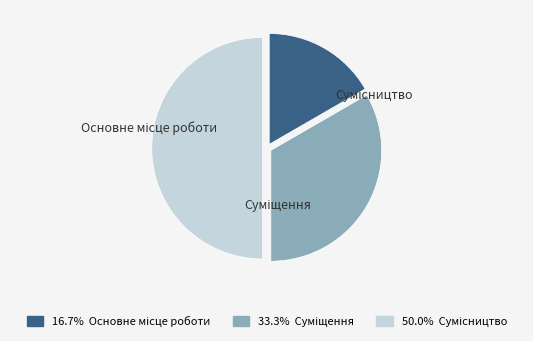

Count the number of slices in the pie.

3